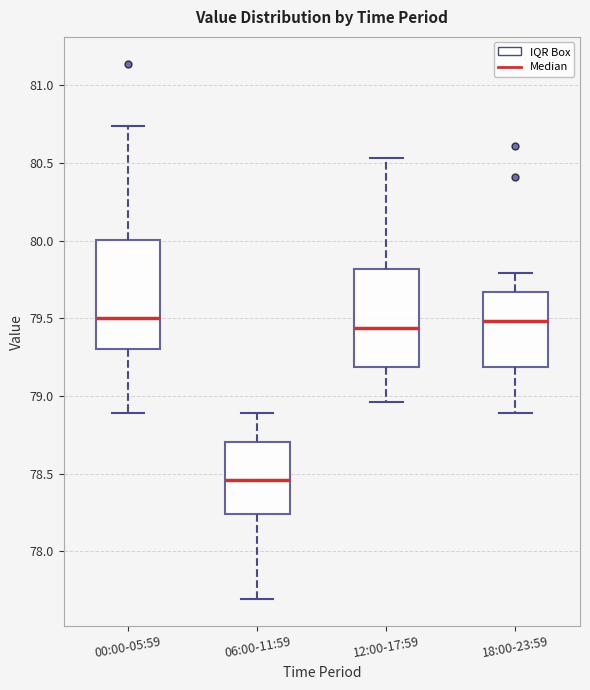

Reading left to right, read every box against the y-axis: the position of its median line, the range the box covers, and the ends of its whiskers. The values are not printed on the chart, so give them approximately, as read against the axis.

00:00-05:59: median 79.50, box 79.30 to 80.00, whiskers 78.90 to 80.75
06:00-11:59: median 78.45, box 78.25 to 78.70, whiskers 77.70 to 78.90
12:00-17:59: median 79.45, box 79.20 to 79.80, whiskers 78.95 to 80.55
18:00-23:59: median 79.50, box 79.20 to 79.65, whiskers 78.90 to 79.80